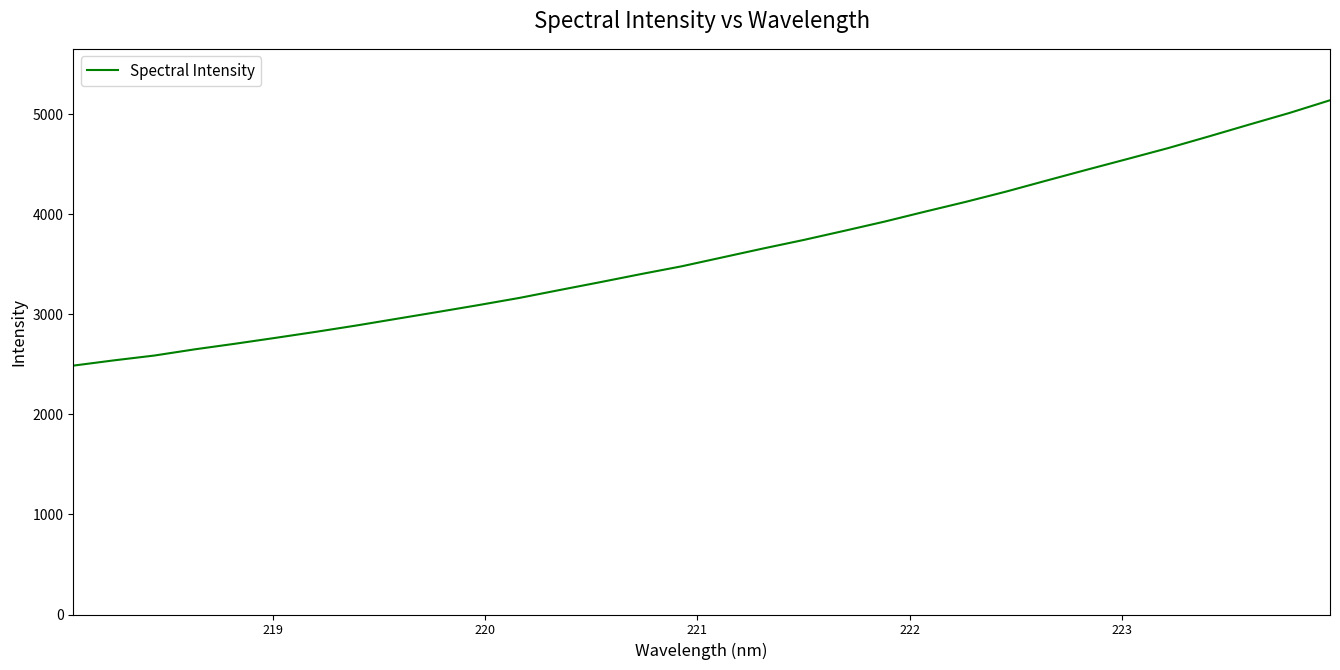

What is the smallest value displayed?

2488.2